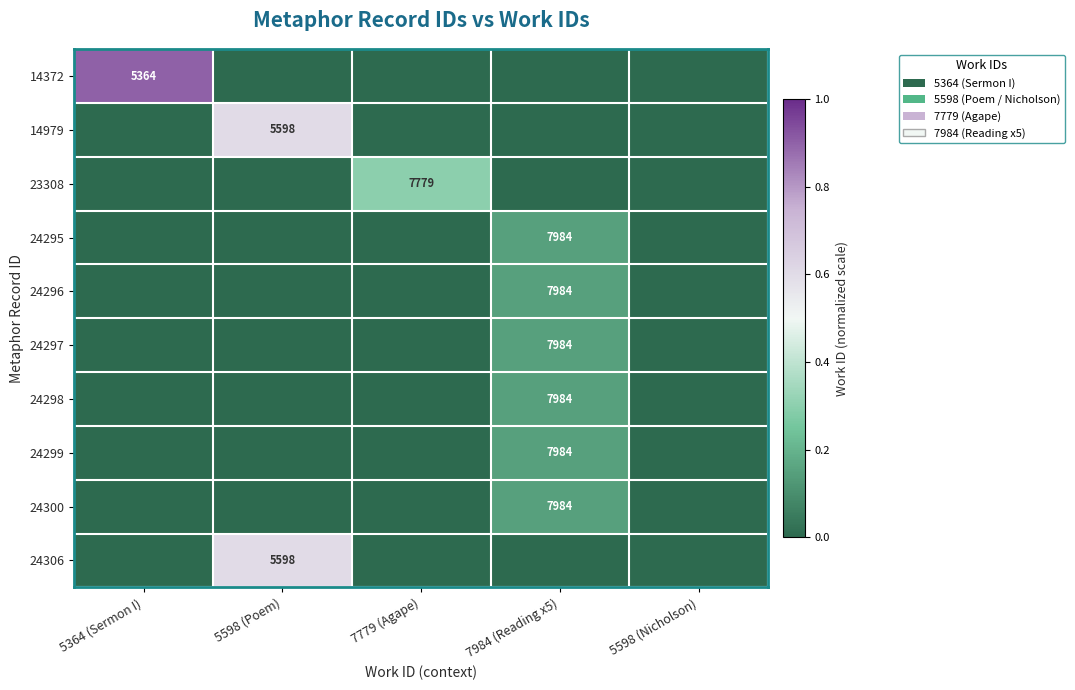

True or false: 24300 has a value of 7984 at 7984 (Reading x5).

True